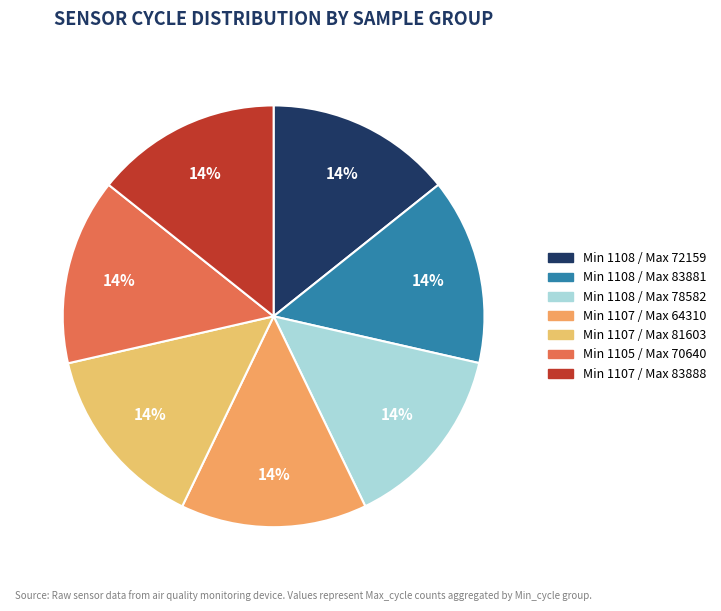

What is the smallest slice in the pie chart?

1108/72159